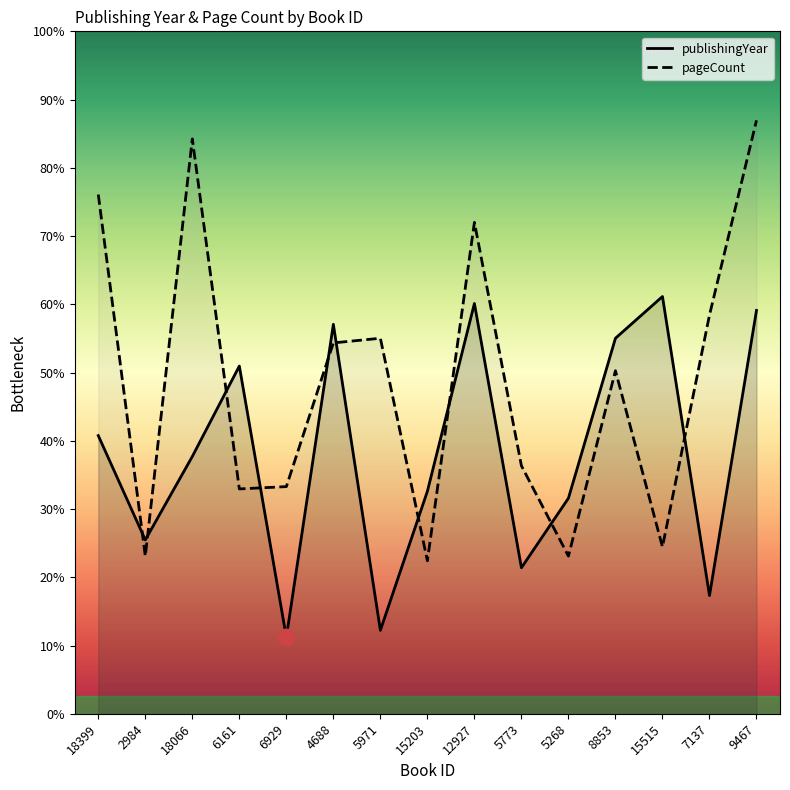

Reading left to right, list all the values displayed in this chart.

publishingYear: 80.0	50.0	74.0	100.0	22.0	112.0	24.0	64.0	118.0	42.0	62.0	108.0	120.0	34.0	116.0
pageCount: 149.3	45.3	165.3	64.7	65.3	106.7	108.0	44.0	141.3	71.3	45.3	98.7	48.0	114.7	170.7